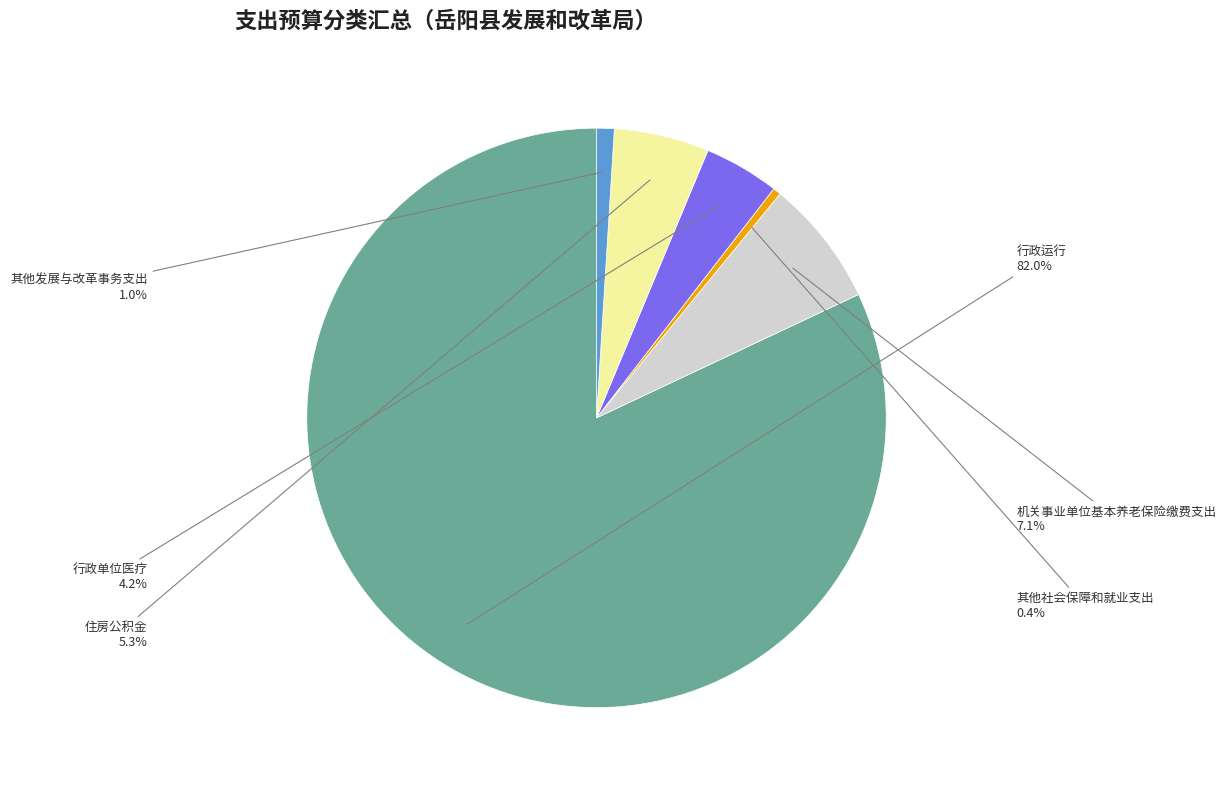

Does 行政运行 represent more than half of the total?

Yes